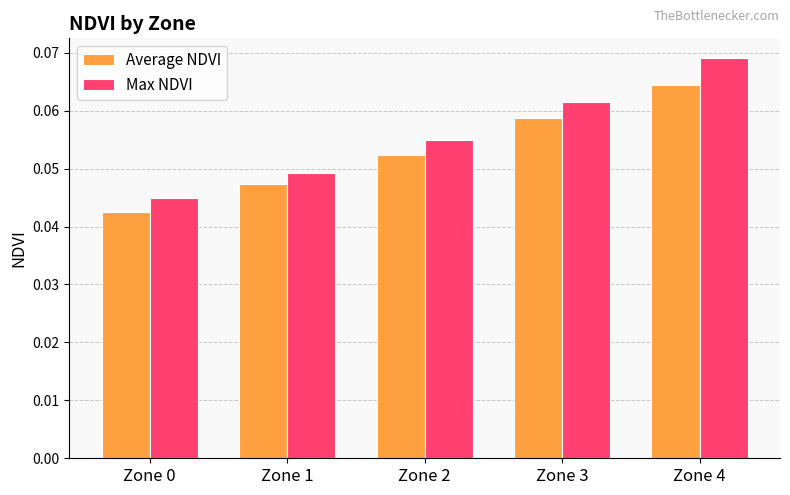

Which category has the highest value in the Average NDVI series?

Zone 4